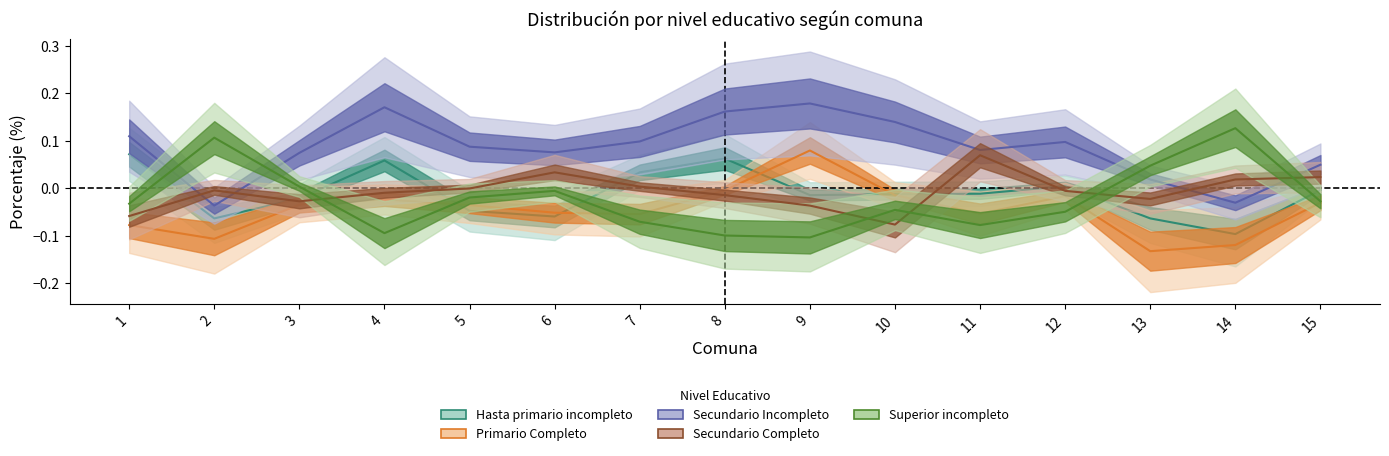

Reading left to right, what are all the values shown in this chart?

Hasta primario incompleto: 0.1	-0.1	-0.0	0.1	-0.0	-0.1	0.0	0.1	-0.0	-0.0	-0.0	0.0	-0.1	-0.1	-0.0
Primario Completo: -0.1	-0.1	-0.0	-0.0	-0.0	-0.1	-0.1	-0.0	0.1	-0.0	-0.1	-0.0	-0.1	-0.1	-0.0
Secundario Incompleto: 0.1	-0.0	0.1	0.2	0.1	0.1	0.1	0.2	0.2	0.1	0.1	0.1	0.0	-0.0	0.0
Secundario Completo: -0.1	-0.0	-0.0	-0.0	-0.0	0.0	0.0	-0.0	-0.0	-0.1	0.1	-0.0	-0.0	0.0	0.0
Superior incompleto: -0.0	0.1	0.0	-0.1	-0.0	-0.0	-0.1	-0.1	-0.1	-0.0	-0.1	-0.0	0.0	0.1	-0.0